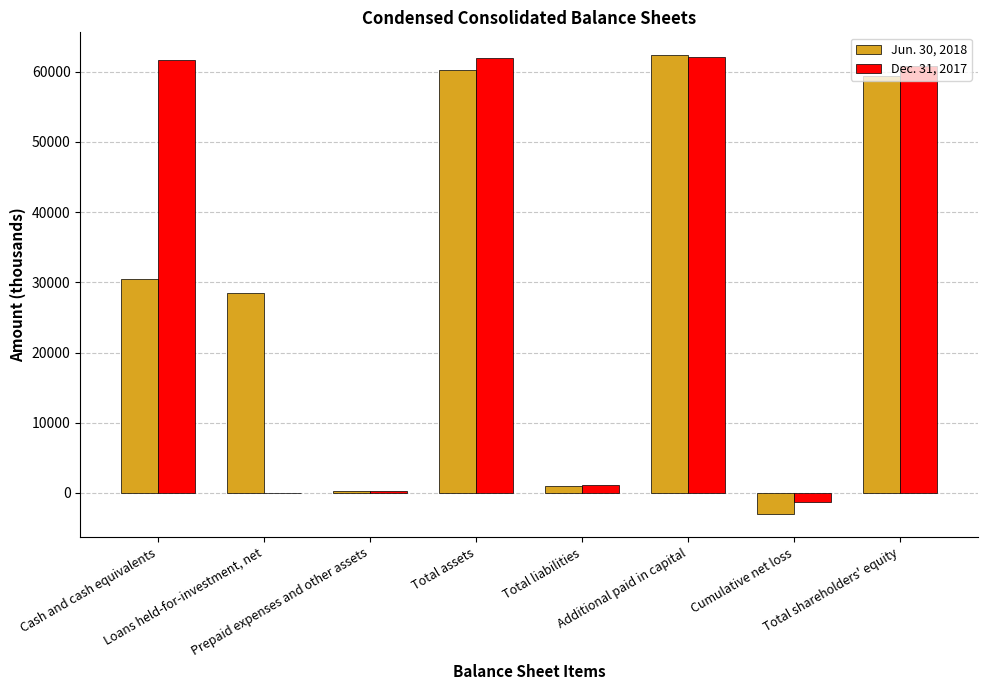

What is the maximum value shown in the chart?

62344